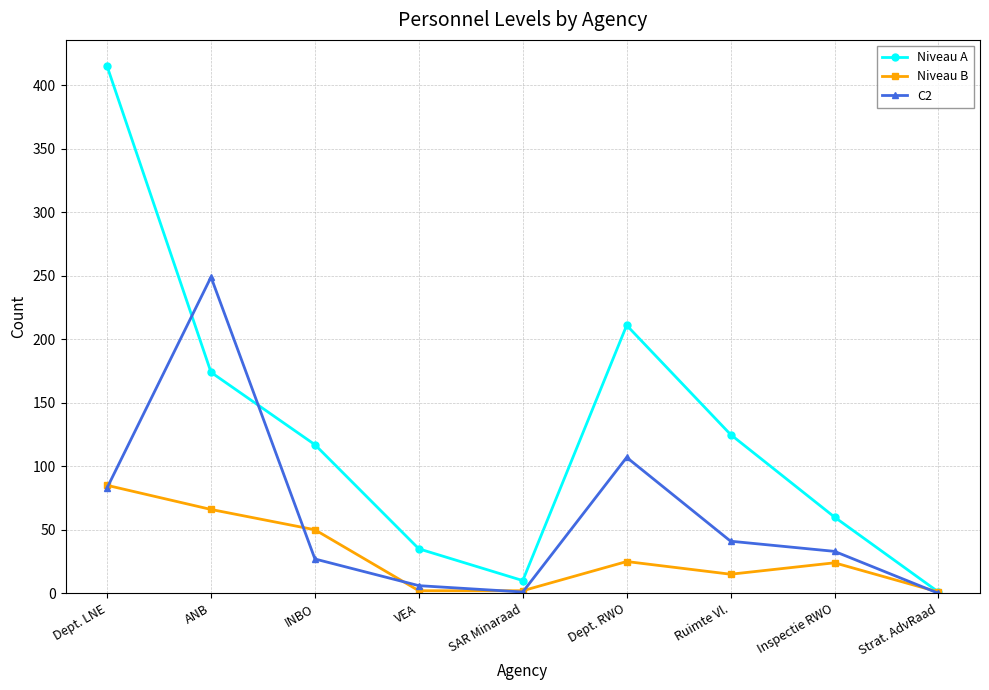

Which series has the widest spread of values?

Niveau A